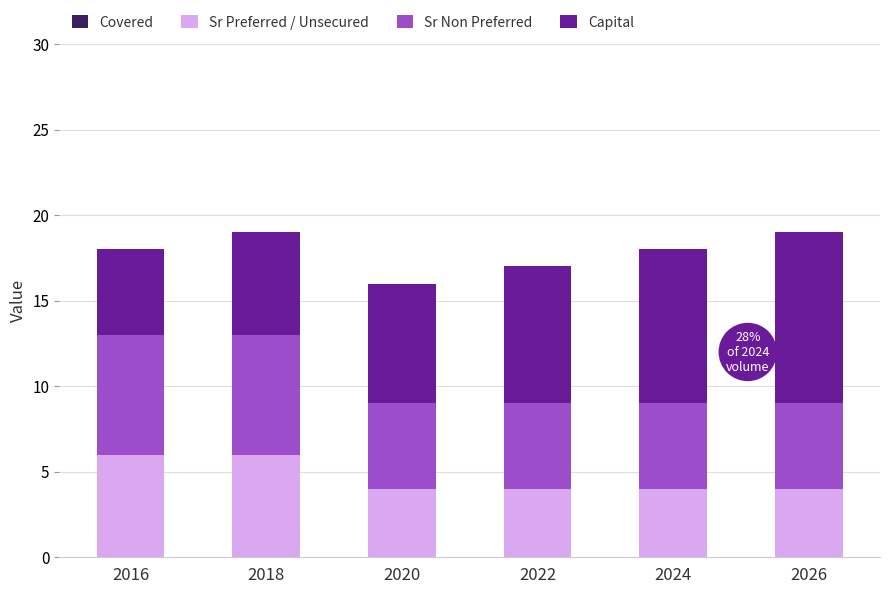

What is the minimum value for Sr Preferred / Unsecured?

4